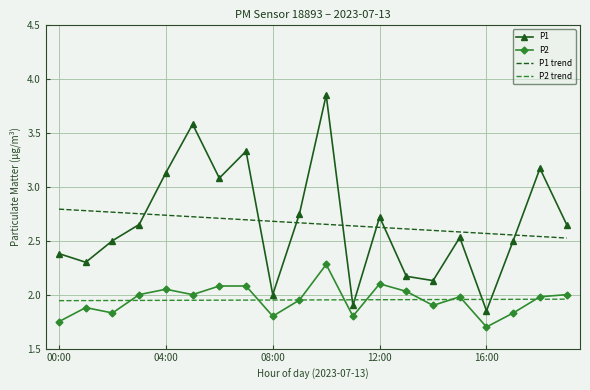

Which series has the widest spread of values?

P1